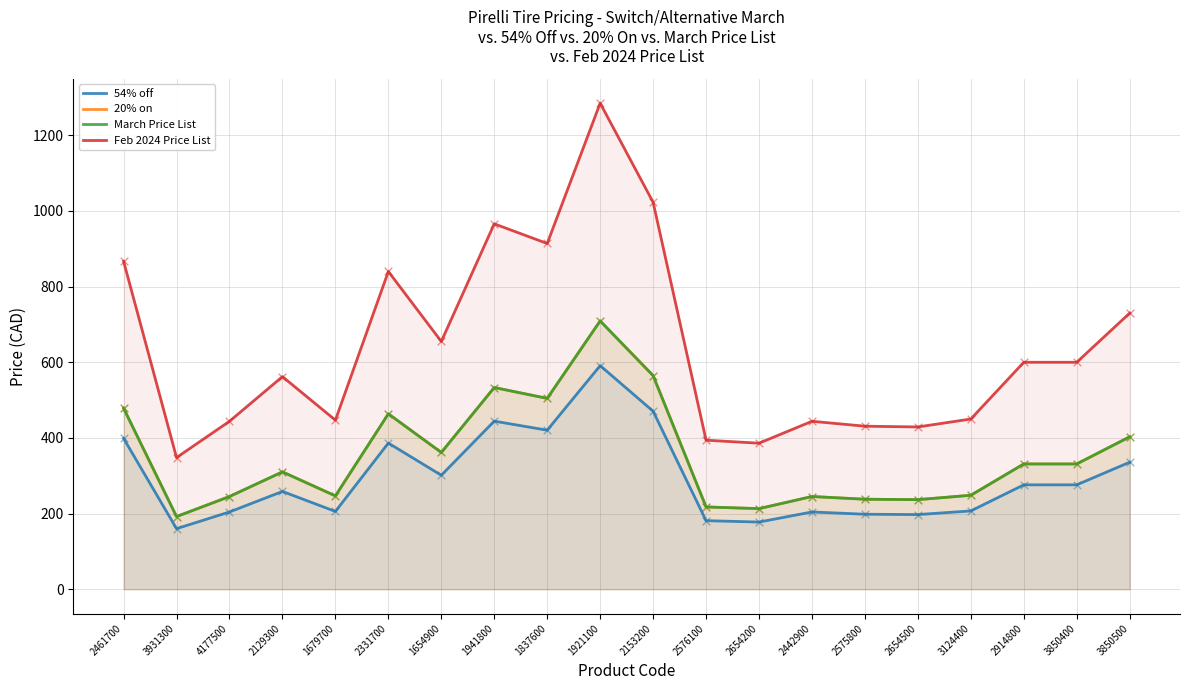

Which series contains the lowest Y value?

54% off